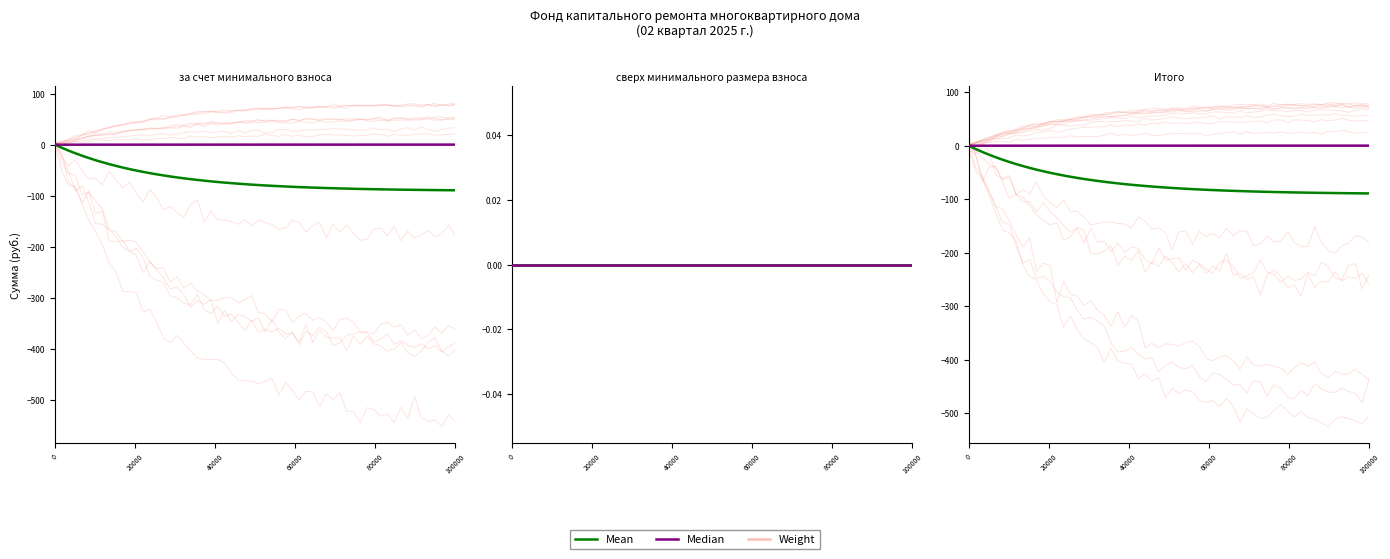

What is the total value across all series at Итого?

-544.9